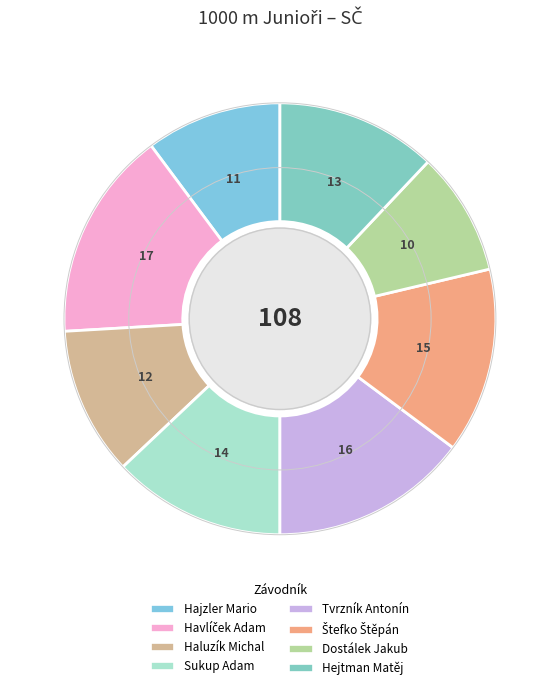

What percentage do Hajzler Mario and Sukup Adam together represent?

23.1%